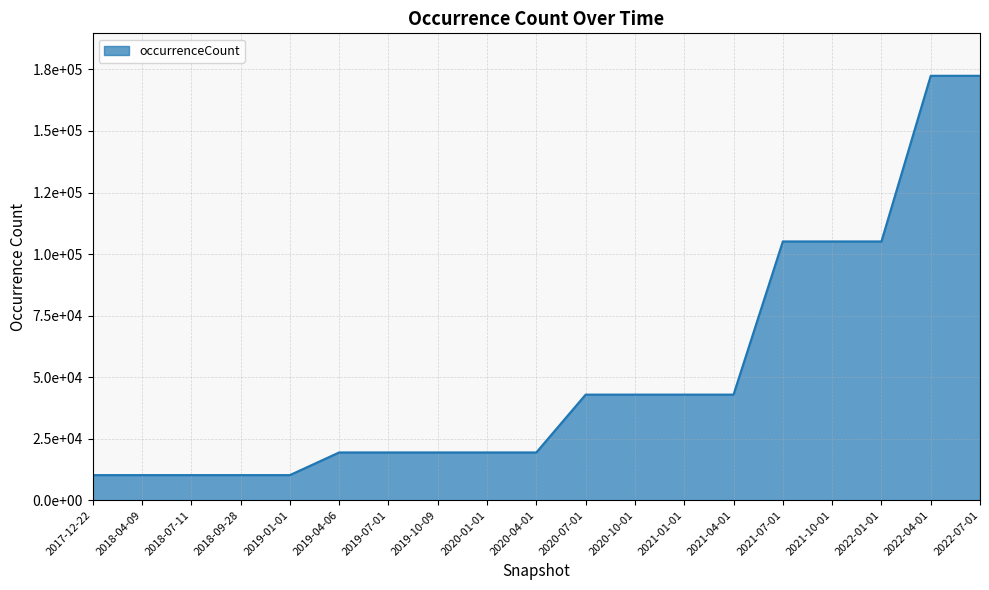

Reading right to left, transcribe all the data shown in this chart.

172424	172424	105120	105120	105120	42890	42890	42890	42890	19394	19394	19394	19394	19394	10184	10184	10184	10184	10184